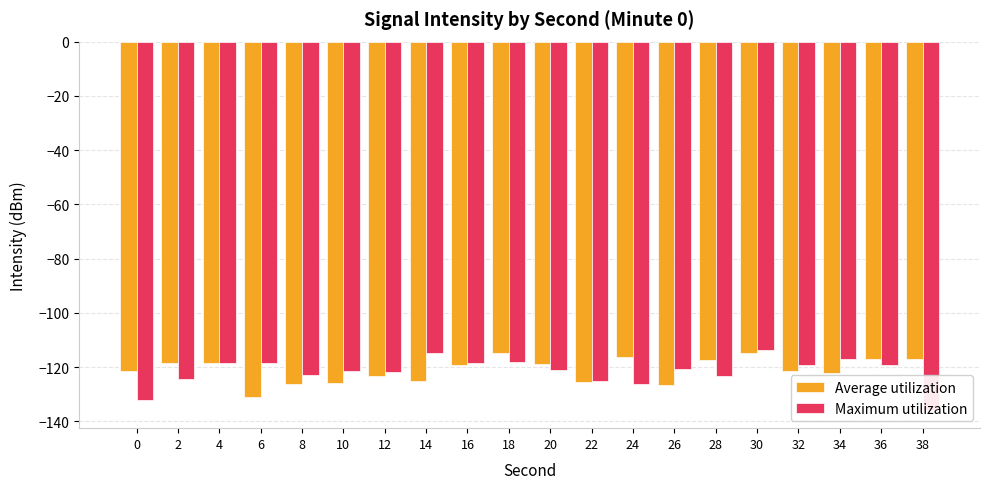

True or false: Average utilization has a value of -177.7 at 22.

False